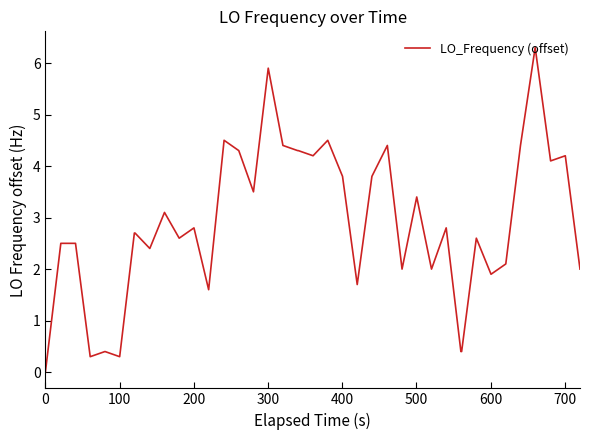

True or false: there are more than 1 points higher than both neighbors.

True